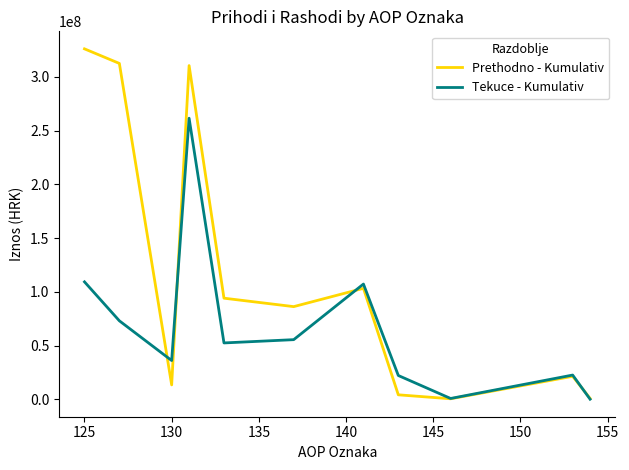

Rank the series by their average value, from lowest to highest.

Tekuce - Kumulativ, Prethodno - Kumulativ